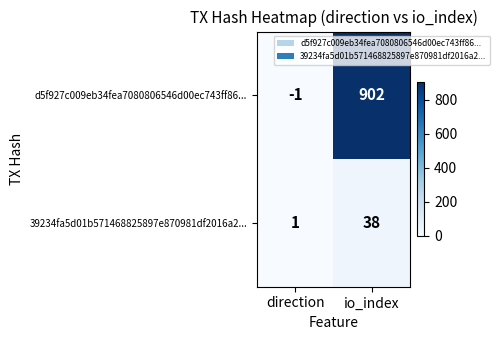

Reading left to right, transcribe all the data shown in this chart.

d5f927c009eb34fea7080806546d00ec743ff86...: direction=-1	io_index=902
39234fa5d01b571468825897e870981df2016a2...: direction=1	io_index=38